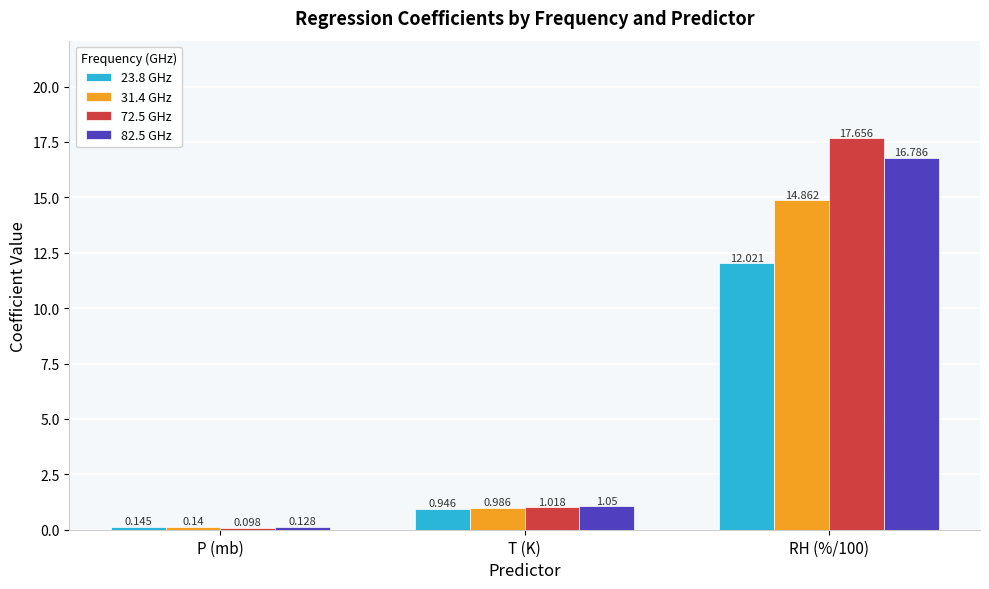

What is the sum of the 82.5 GHz values at P (mb) and T (K)?

1.2